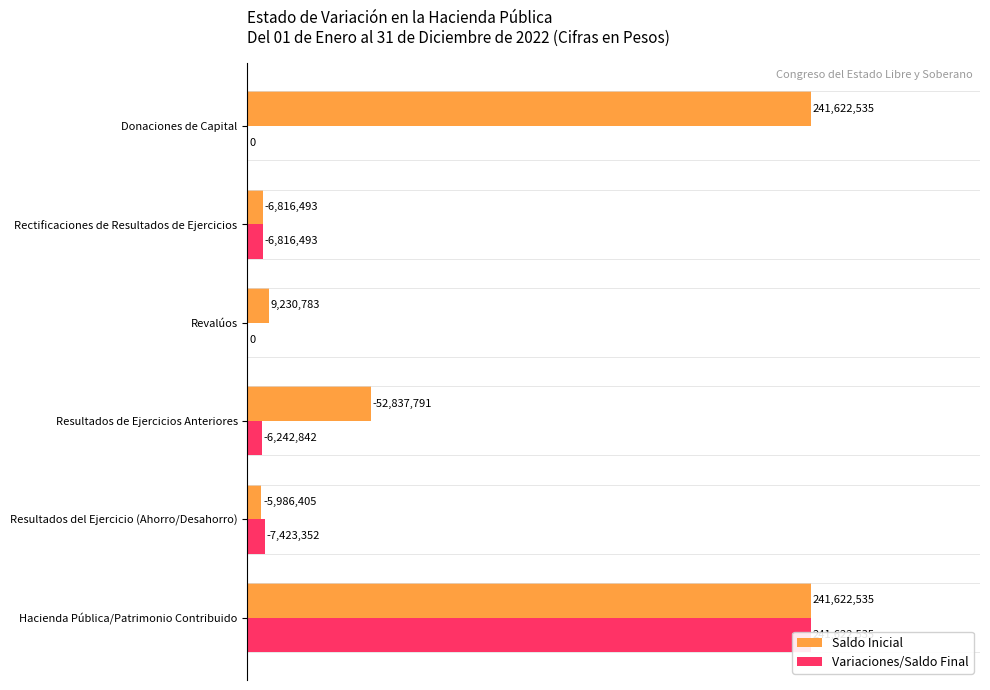

How many groups of bars are there?

6